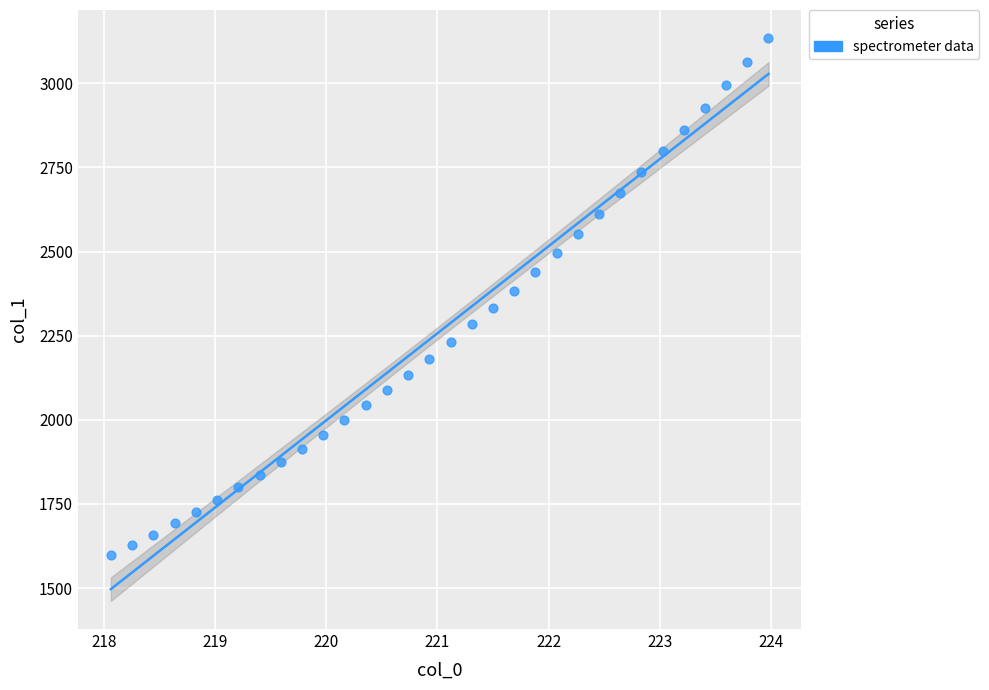

What is the range of X values (max minus min)?

5.9